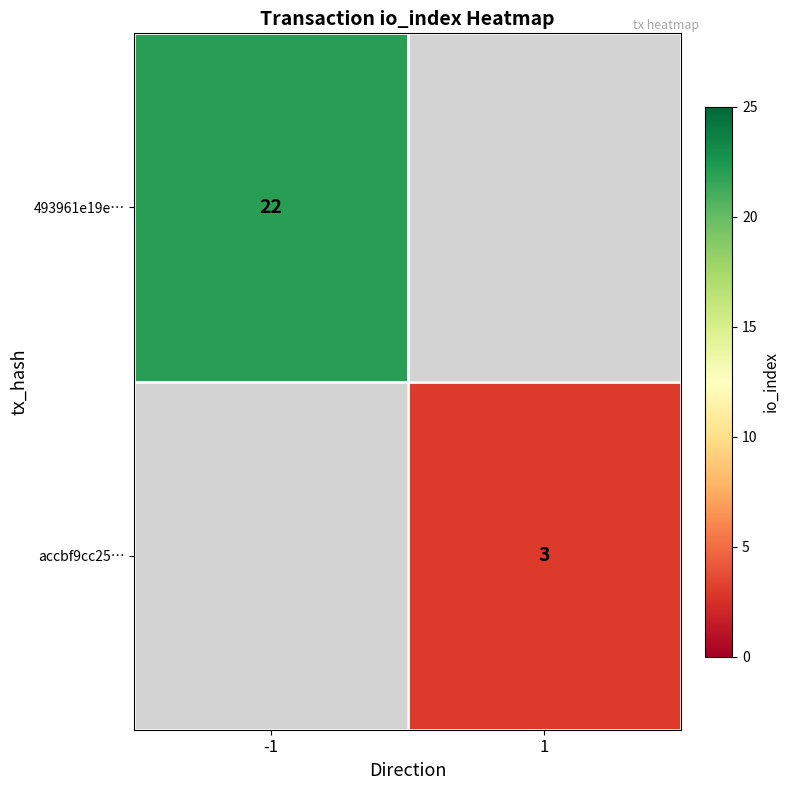

The accbf9cc25… series shows 2 at 1. True or false?

False